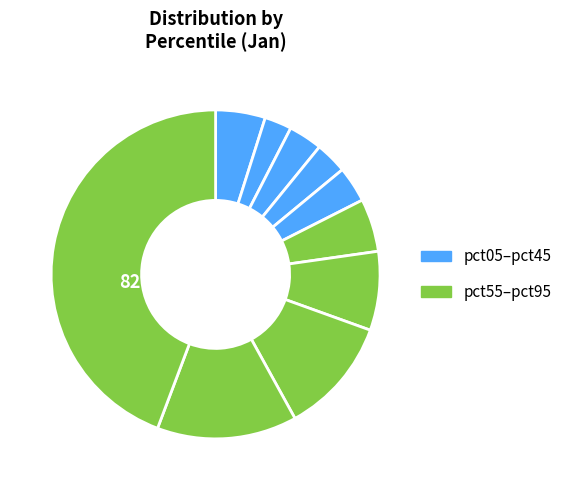

Which slice is the largest?

pct95